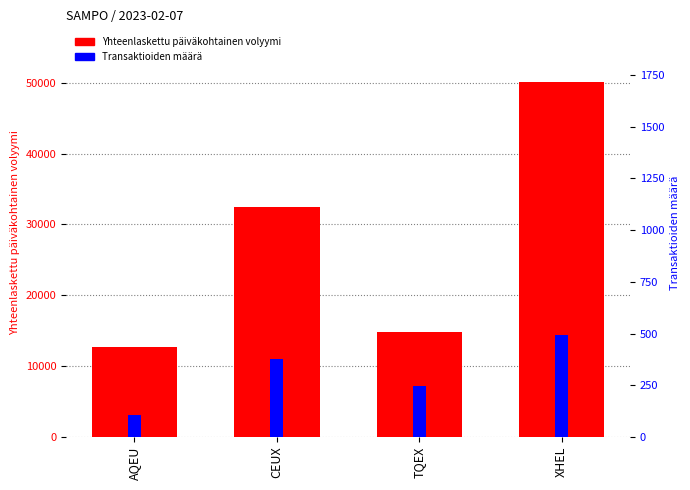

Is the value of Yhteenlaskettu päiväkohtainen volyymi at AQEU greater than the value of Transaktioiden määrä at XHEL?

Yes